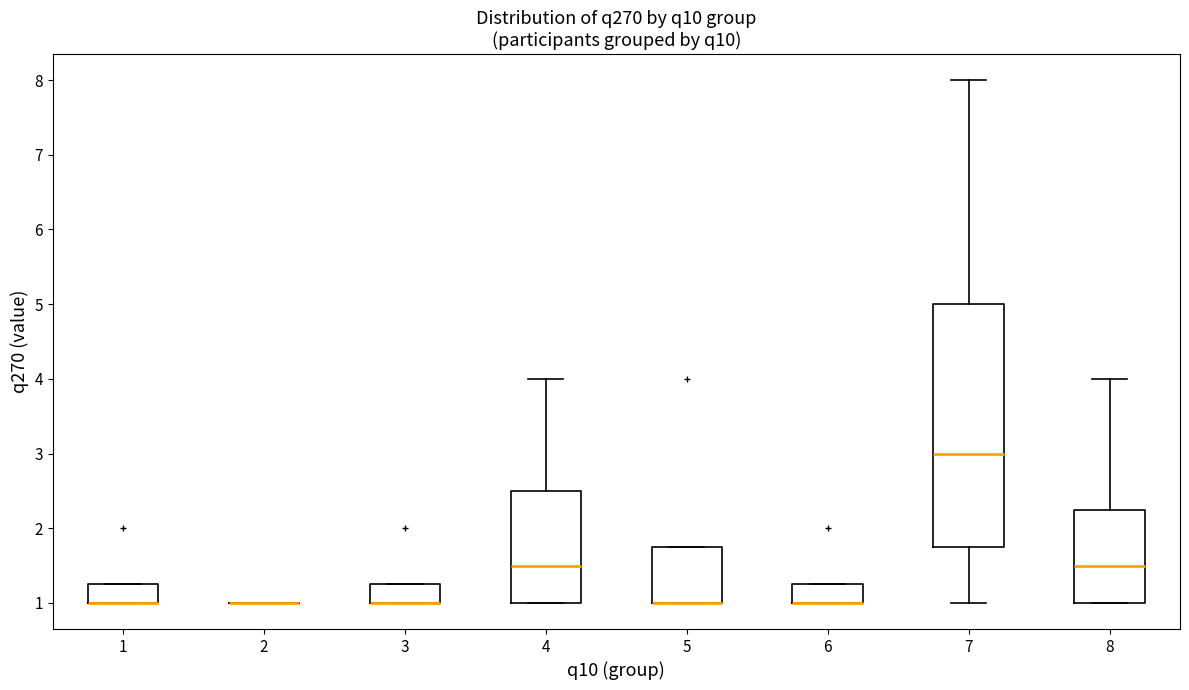

Reading left to right, read every box against the y-axis: the position of its median line, the range the box covers, and the ends of its whiskers. The values are not printed on the chart, so give them approximately, as read against the axis.

1: median 1.0 (drawn on the box's lower edge), box 1.0 to 1.3, whiskers 1.0 to 1.3
2: box collapsed to a line at 1.0, whiskers 1.0 to 1.0
3: median 1.0 (drawn on the box's lower edge), box 1.0 to 1.3, whiskers 1.0 to 1.3
4: median 1.5, box 1.0 to 2.5, whiskers 1.0 to 4.0
5: median 1.0 (drawn on the box's lower edge), box 1.0 to 1.8, whiskers 1.0 to 1.8
6: median 1.0 (drawn on the box's lower edge), box 1.0 to 1.3, whiskers 1.0 to 1.3
7: median 3.0, box 1.8 to 5.0, whiskers 1.0 to 8.0
8: median 1.5, box 1.0 to 2.3, whiskers 1.0 to 4.0